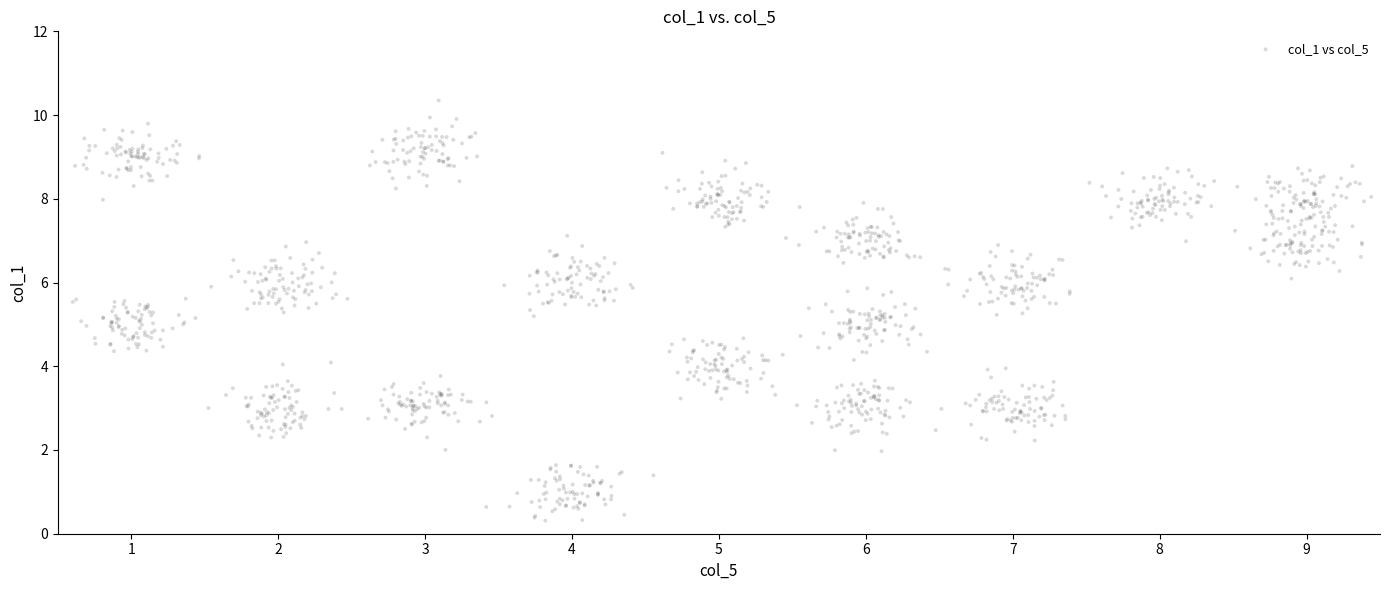

What is the range of X values (max minus min)?

8.9